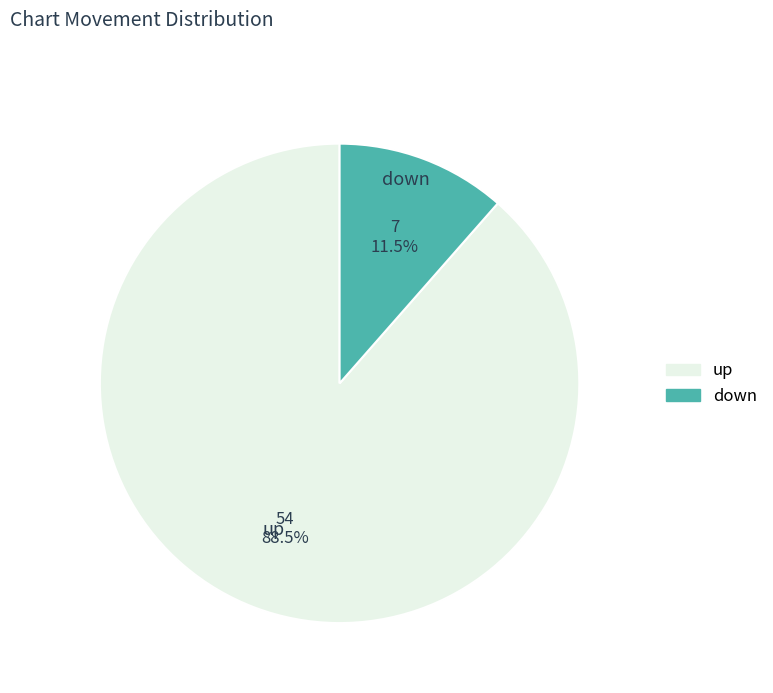

What is the ratio of the value at down to the value at up?

0.1